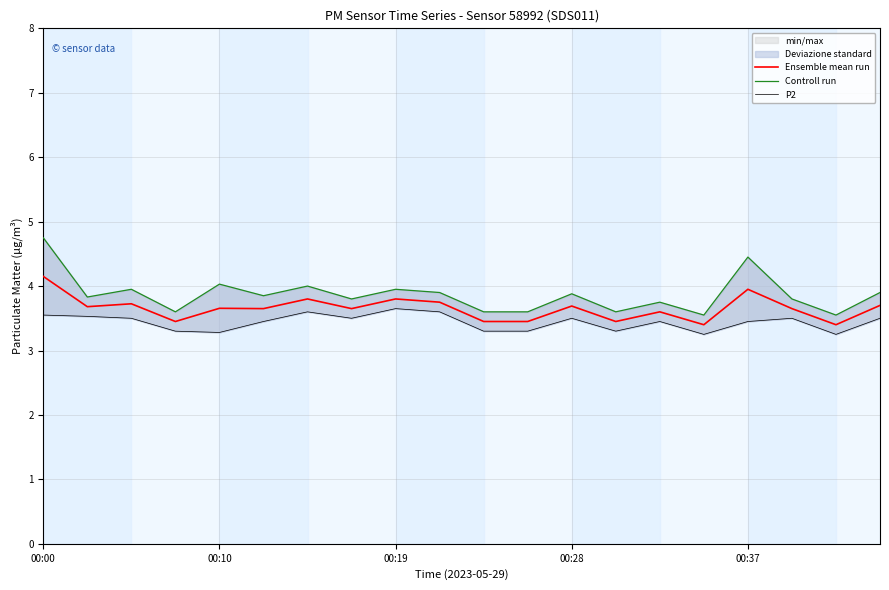

What is the difference between the second highest and second lowest values in the Controll run series?

0.9